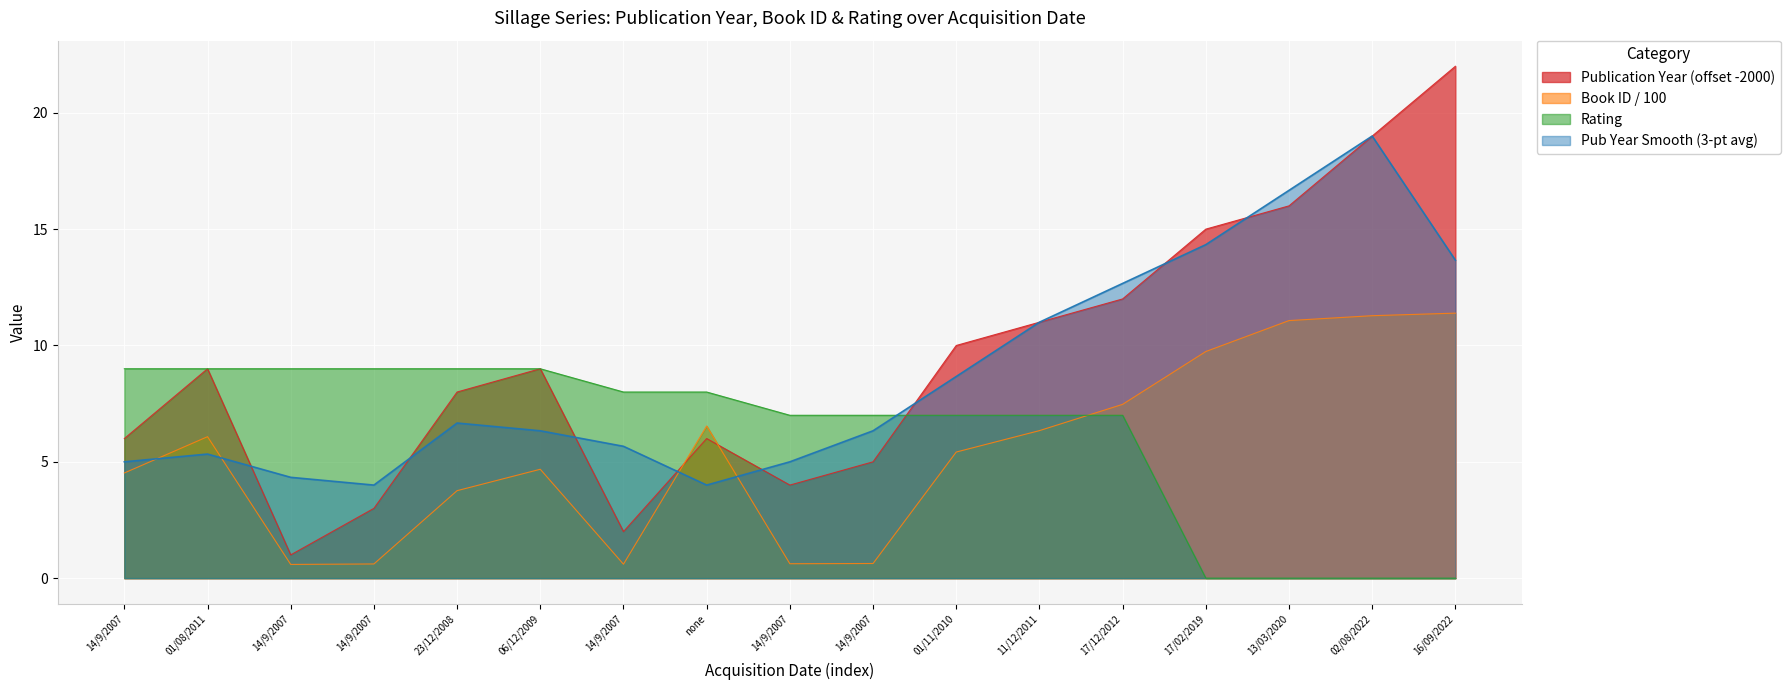

Which series changed the most between none and 17/02/2019?

Pub Year Smooth (3-pt avg)